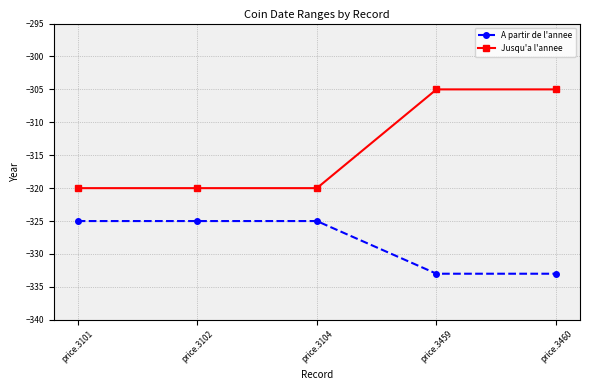

True or false: A partir de l'annee and Jusqu'a l'annee intersect in this chart.

False